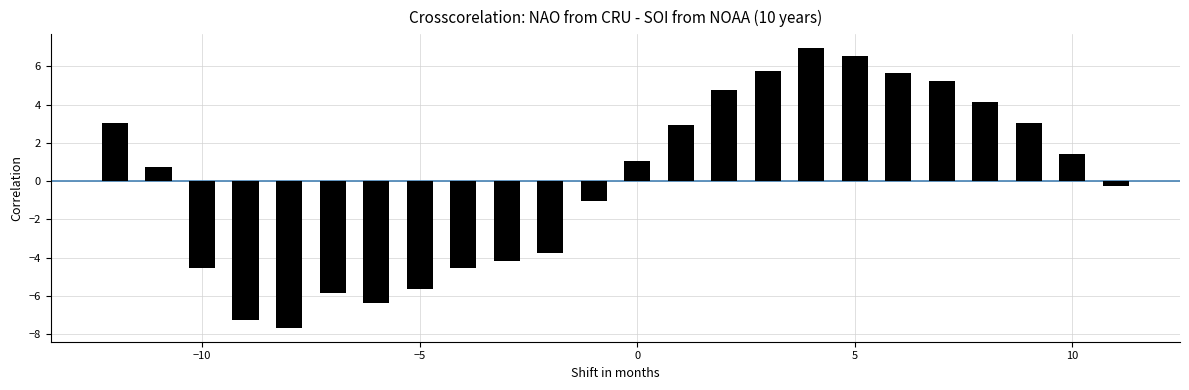

Are the bars grouped side by side (vs. stacked)?

No